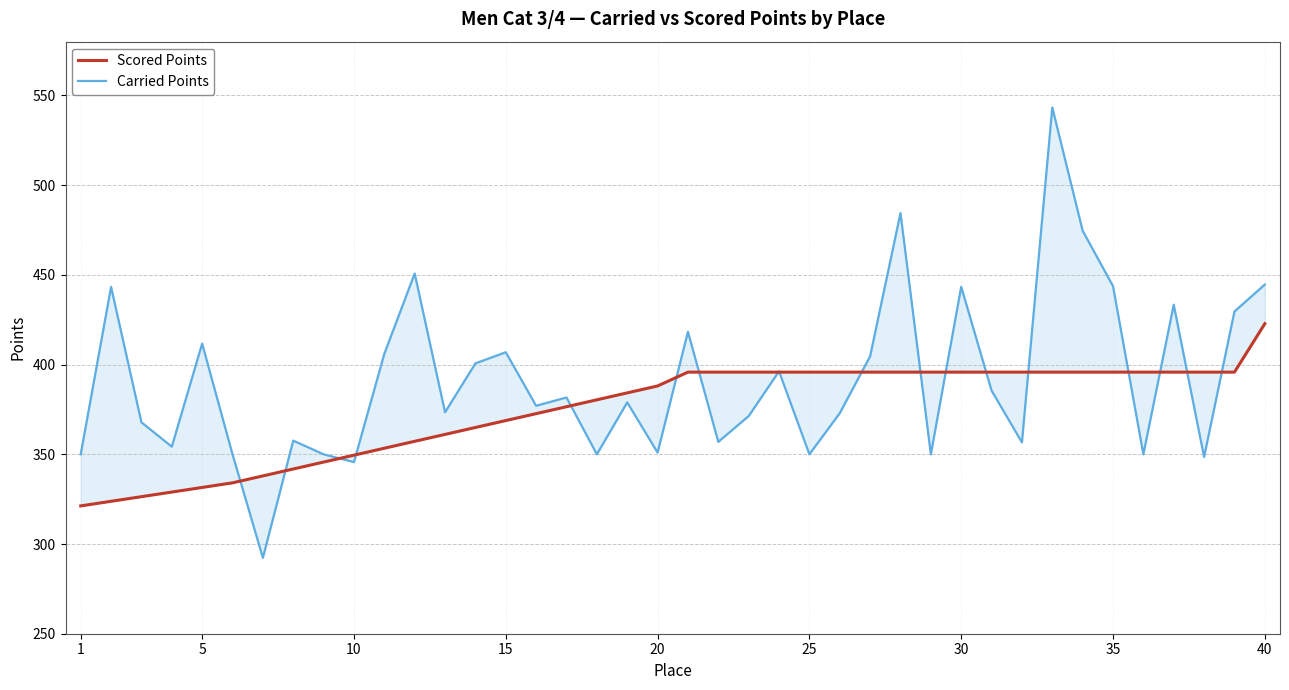

How many lines are shown in the chart?

2